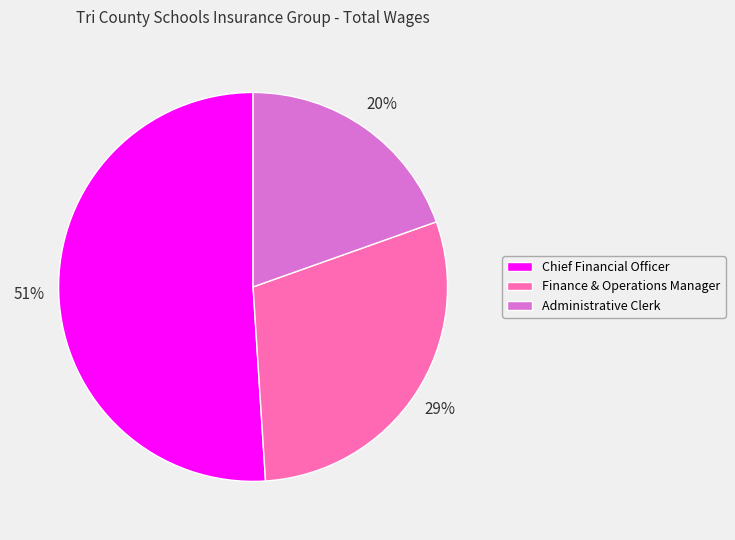

Which has a higher value, Chief Financial Officer or Administrative Clerk?

Chief Financial Officer